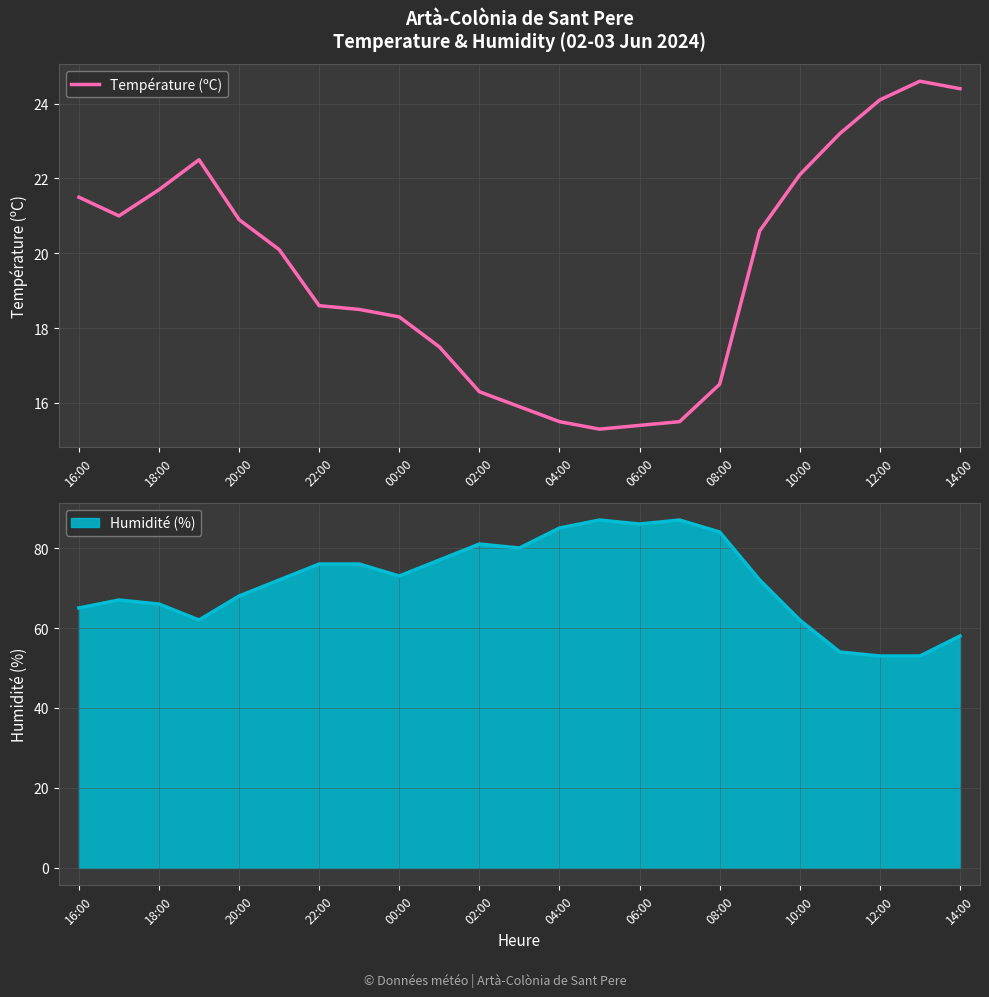

What is the greatest value displayed?

24.6